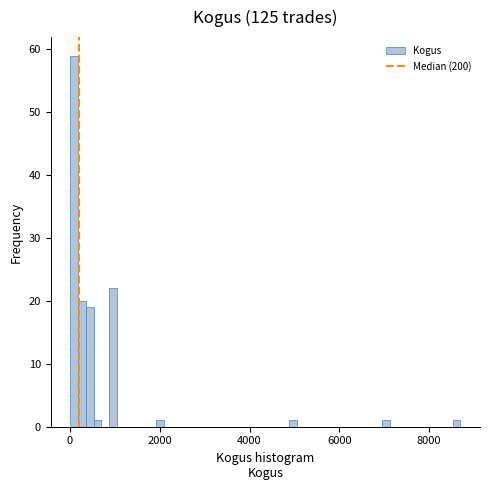

Around what value on the x-axis is the tallest bar? Give the approximate position of its centre, as read against the axis.

0